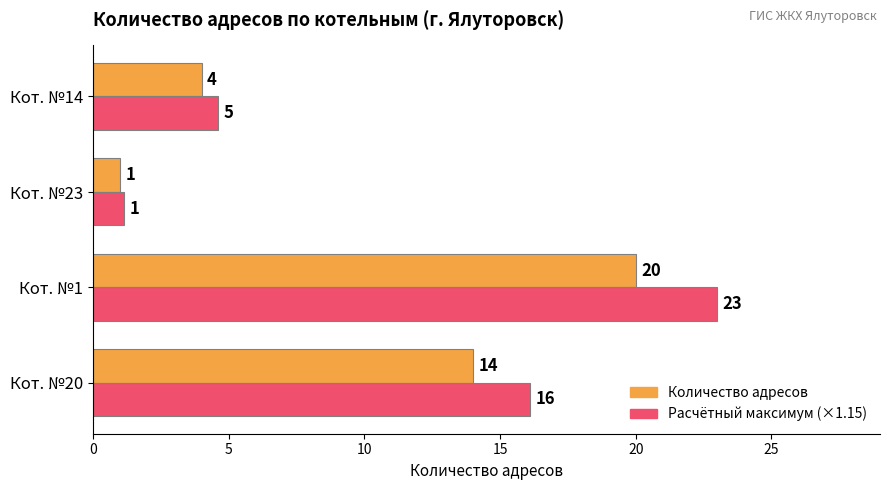

What is the difference between the second highest and second lowest values in the Расчётный максимум (×1.15) series?

11.5